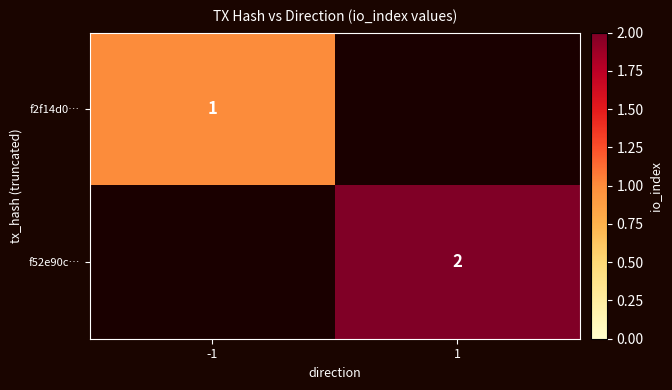

Is it true that f2f14d0… equals 1 at -1?

True